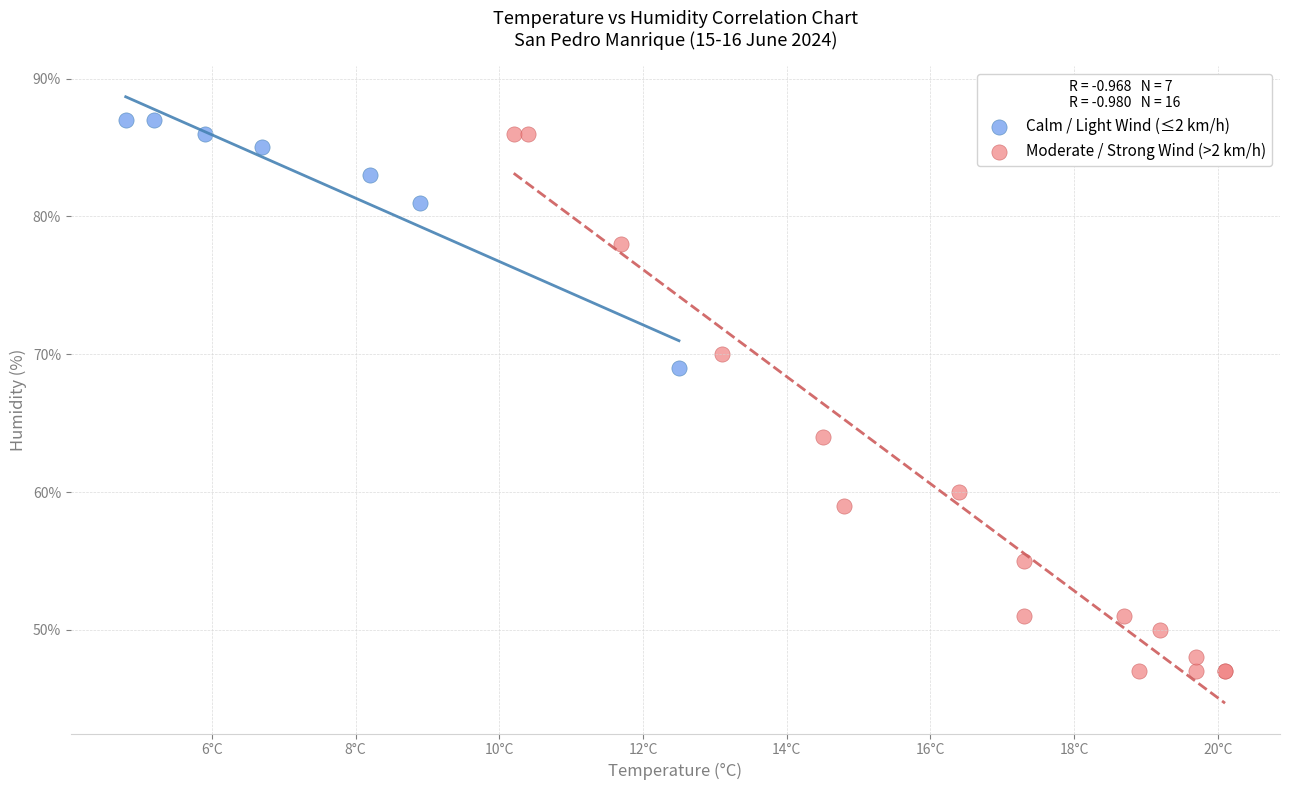

Which series reaches the minimum Y coordinate?

Moderate / Strong Wind (>2 km/h)